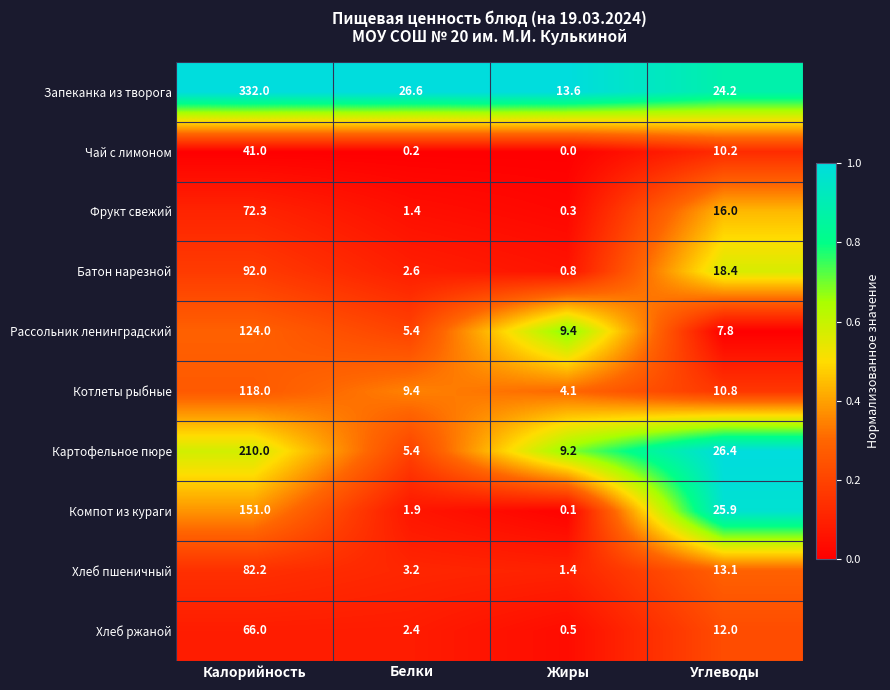

Is it true that Котлеты рыбные equals 9.4 at Белки?

True